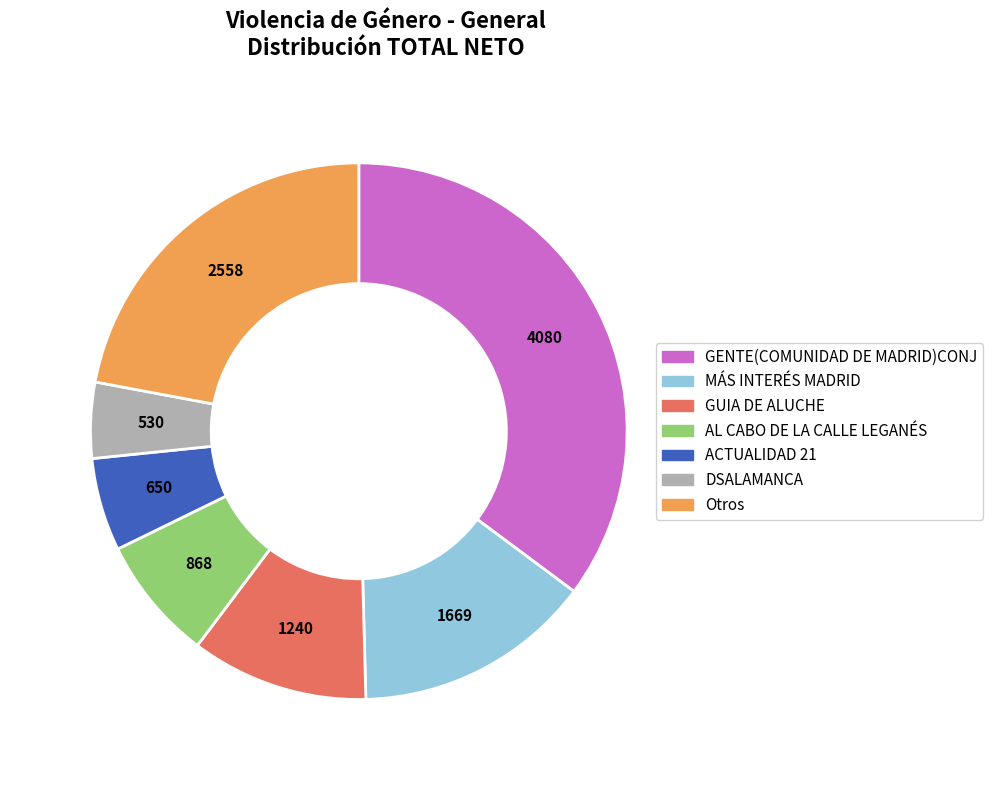

Is there any slice that represents more than half of the pie?

No